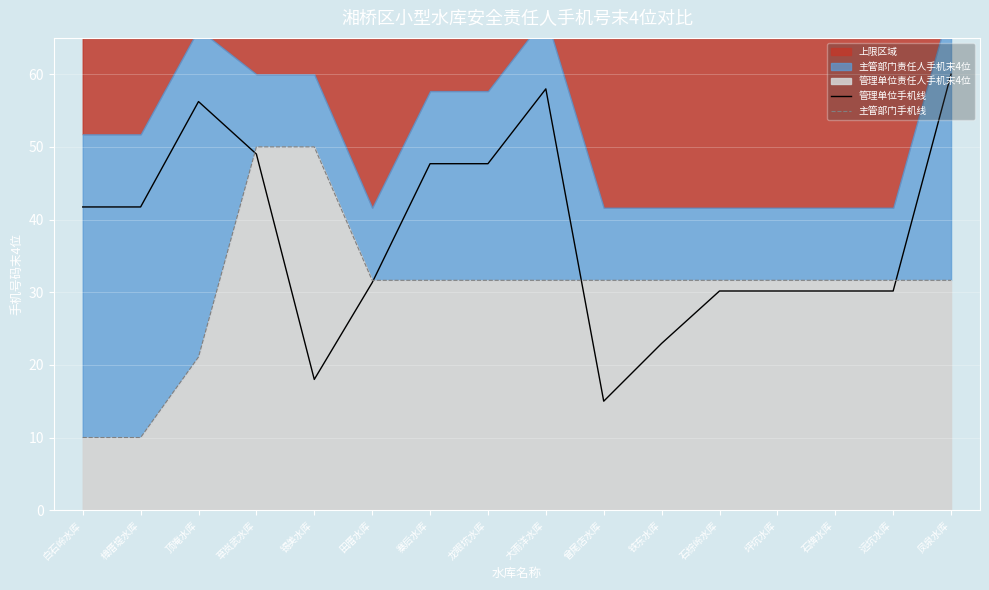

What is the difference between the highest and lowest values at 曾尾店水库?

16.6